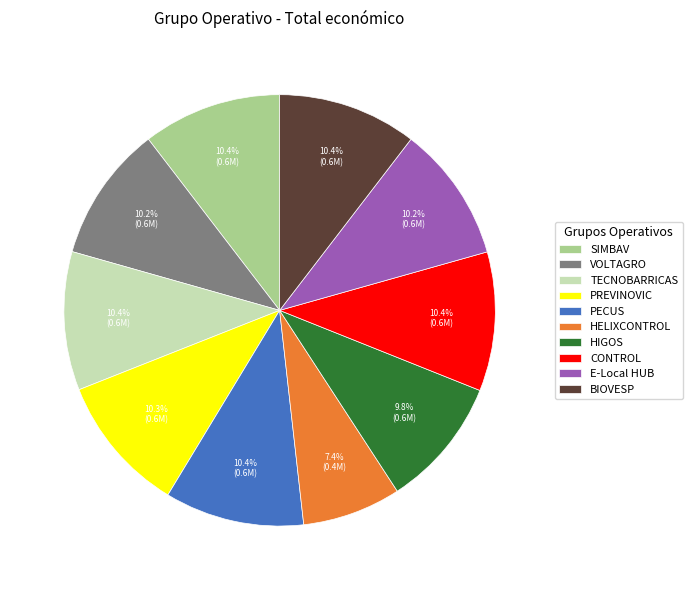

To the nearest percent, what is the difference between the largest and smallest slice percentages?

3%